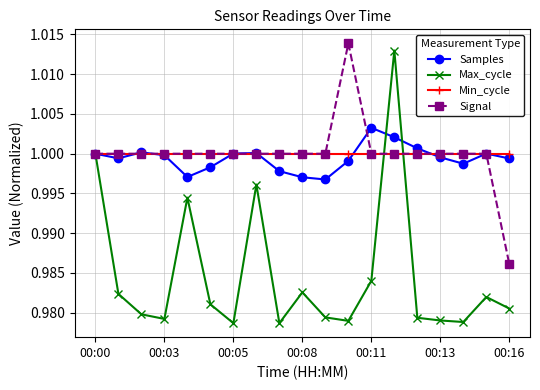

After their last crossing, which series has the higher values: Samples or Signal?

Samples